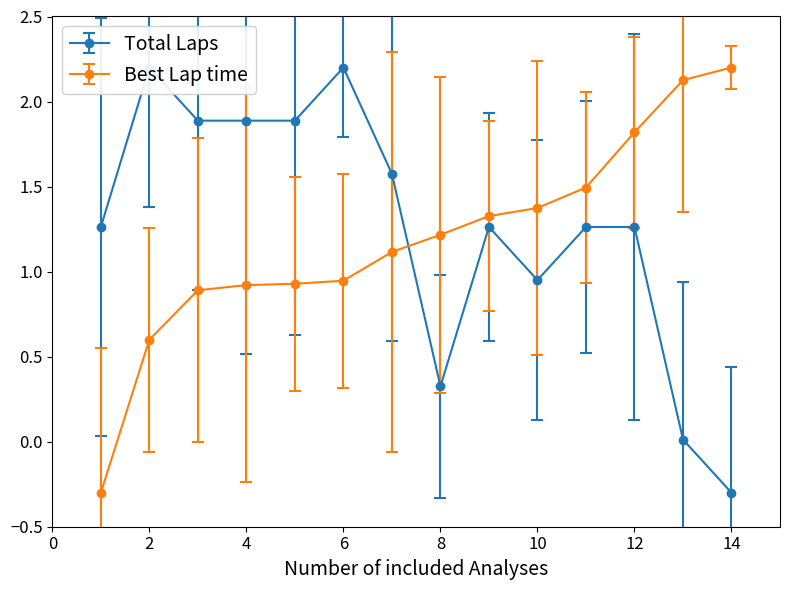

True or false: Total Laps has a value of 0.3 at 8.

True